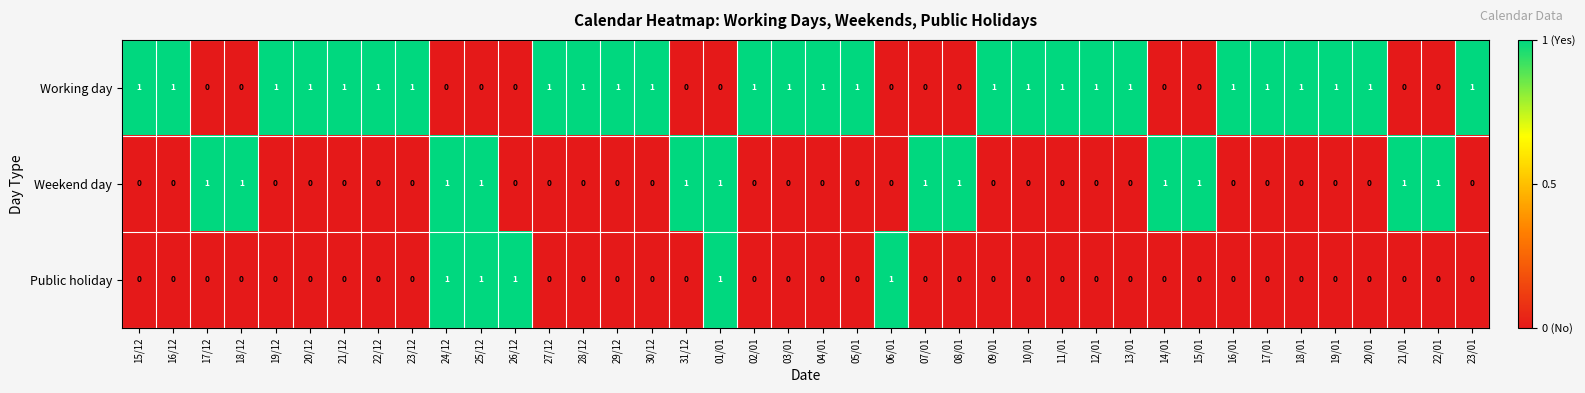

At how many categories does at least one series exceed 0?

40